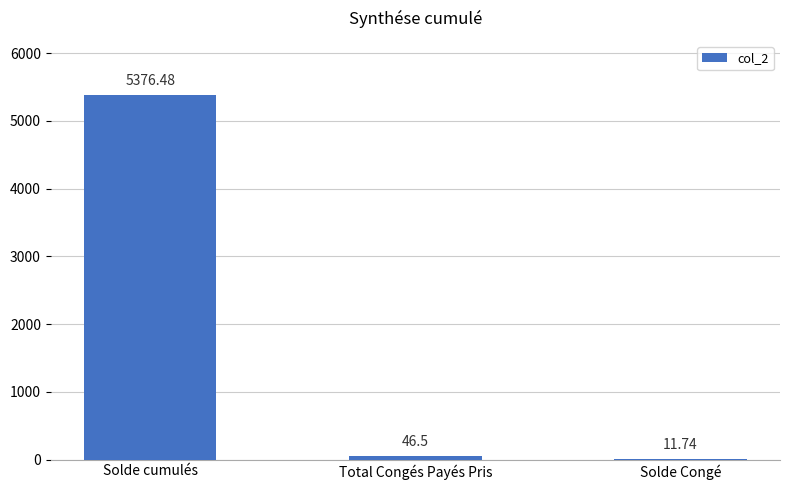

Reading right to left, extract all data points from this chart.

11.7	46.5	5376.5